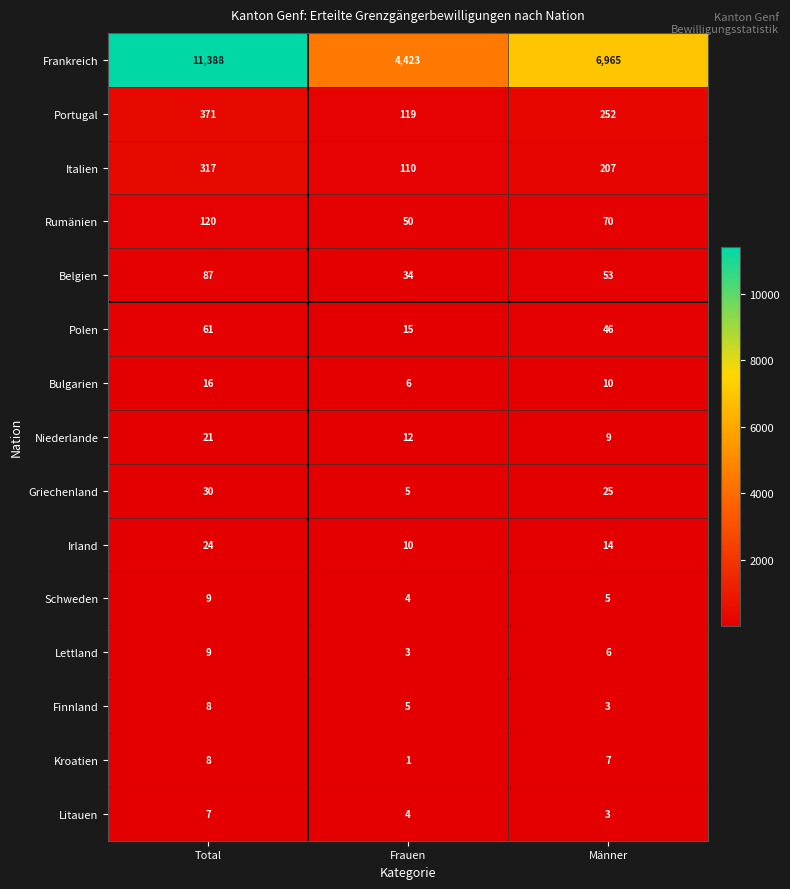

Count the number of data series in this chart.

15